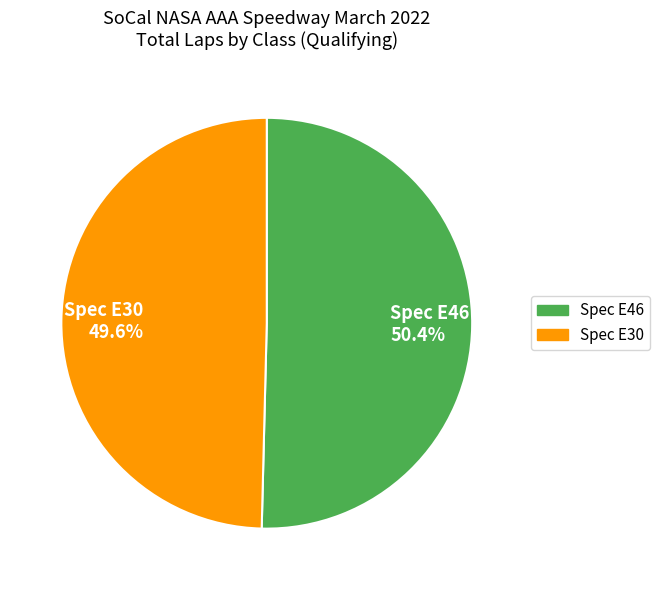

Which slice is the smallest?

Spec E30 49.6%